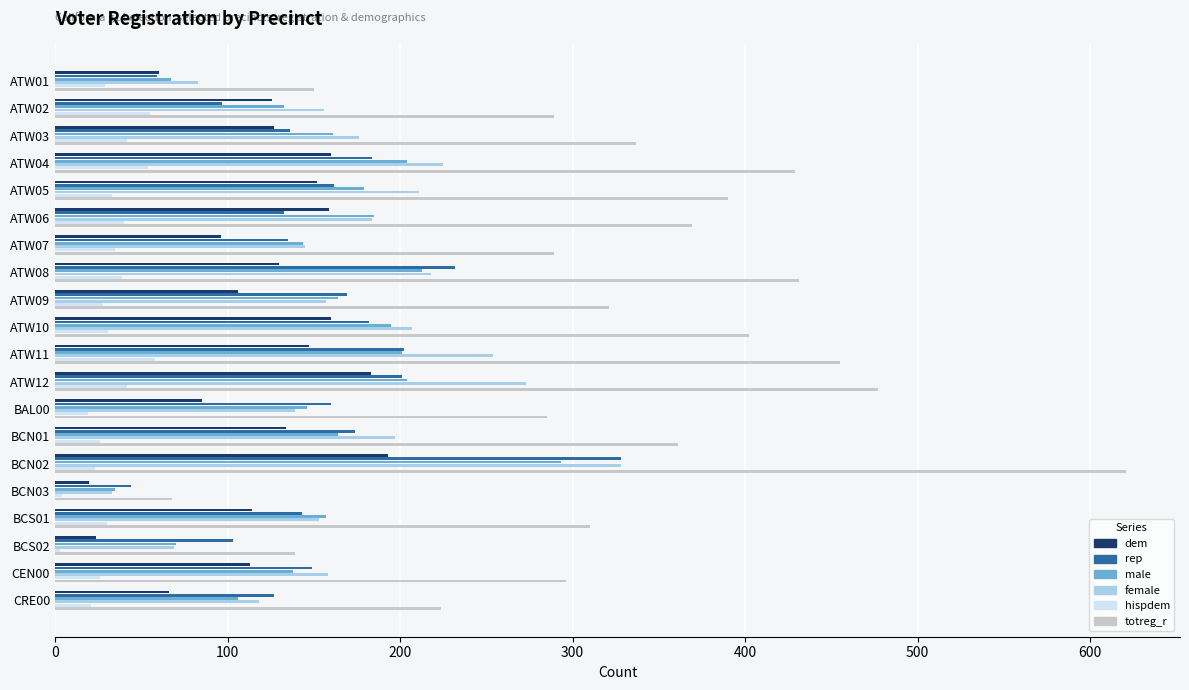

Where is totreg_r nearest to the value 344?

ATW03